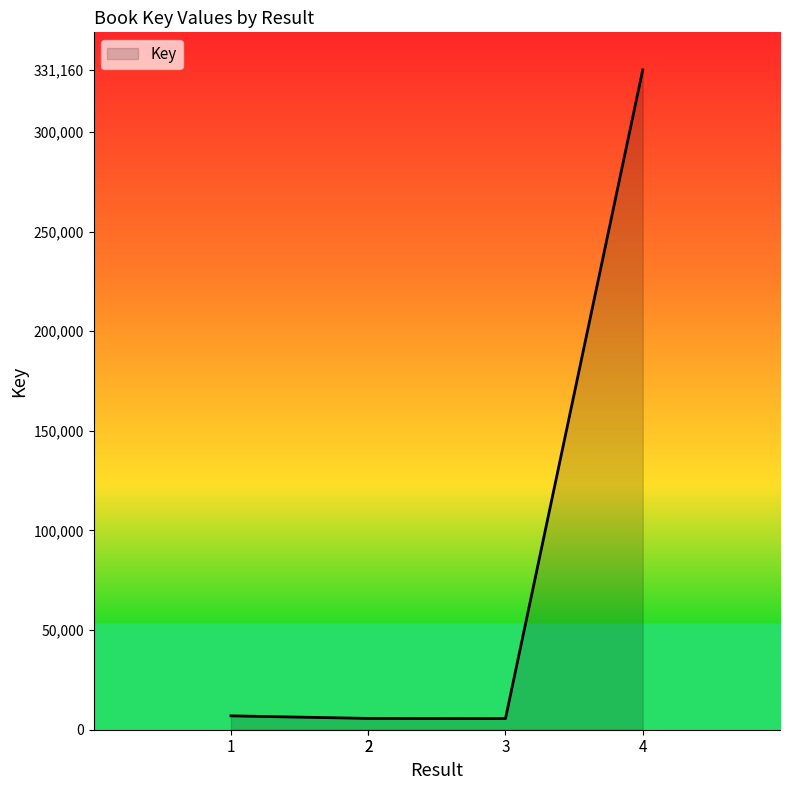

What value does the data have at 4?

331160